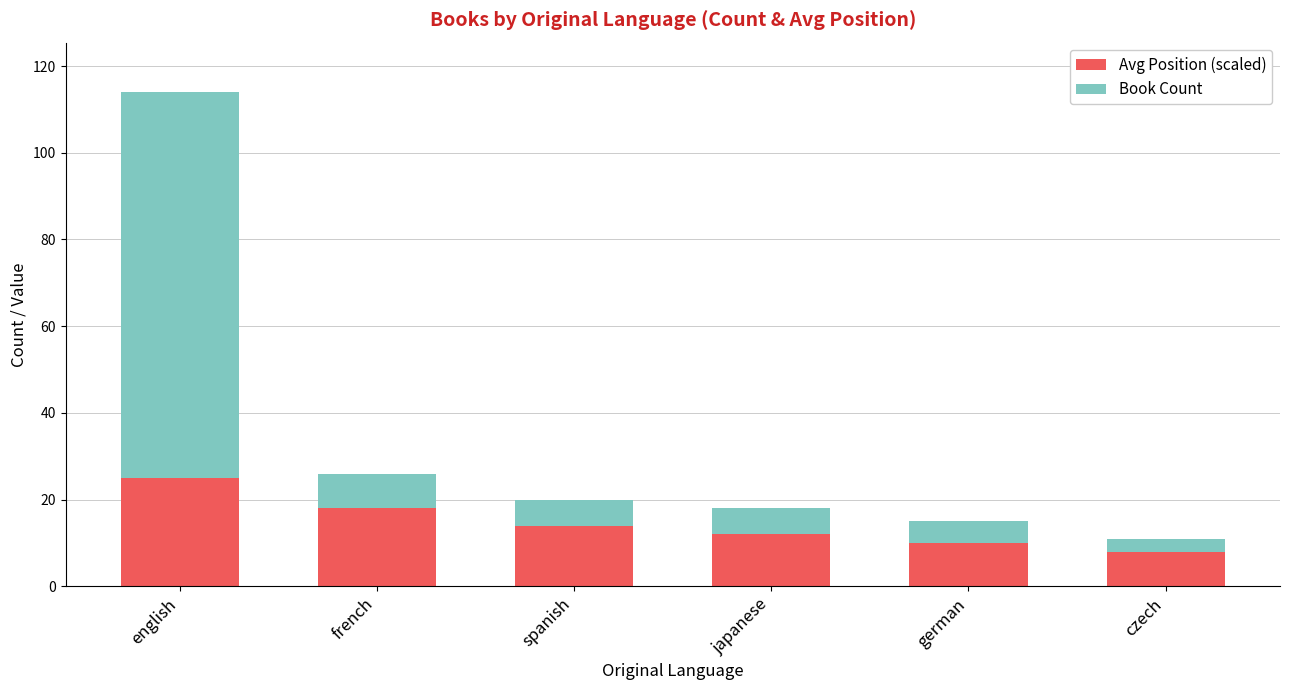

The Avg Position (scaled) series shows 29 at french. True or false?

False